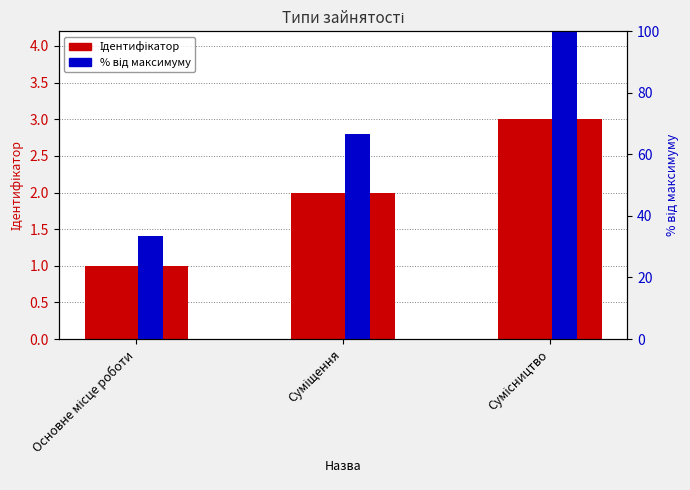

Reading left to right, list all the values displayed in this chart.

Ідентифікатор: Основне місце роботи=1.0	Суміщення=2.0	Сумісництво=3.0
% від максимуму: Основне місце роботи=33.3	Суміщення=66.7	Сумісництво=100.0